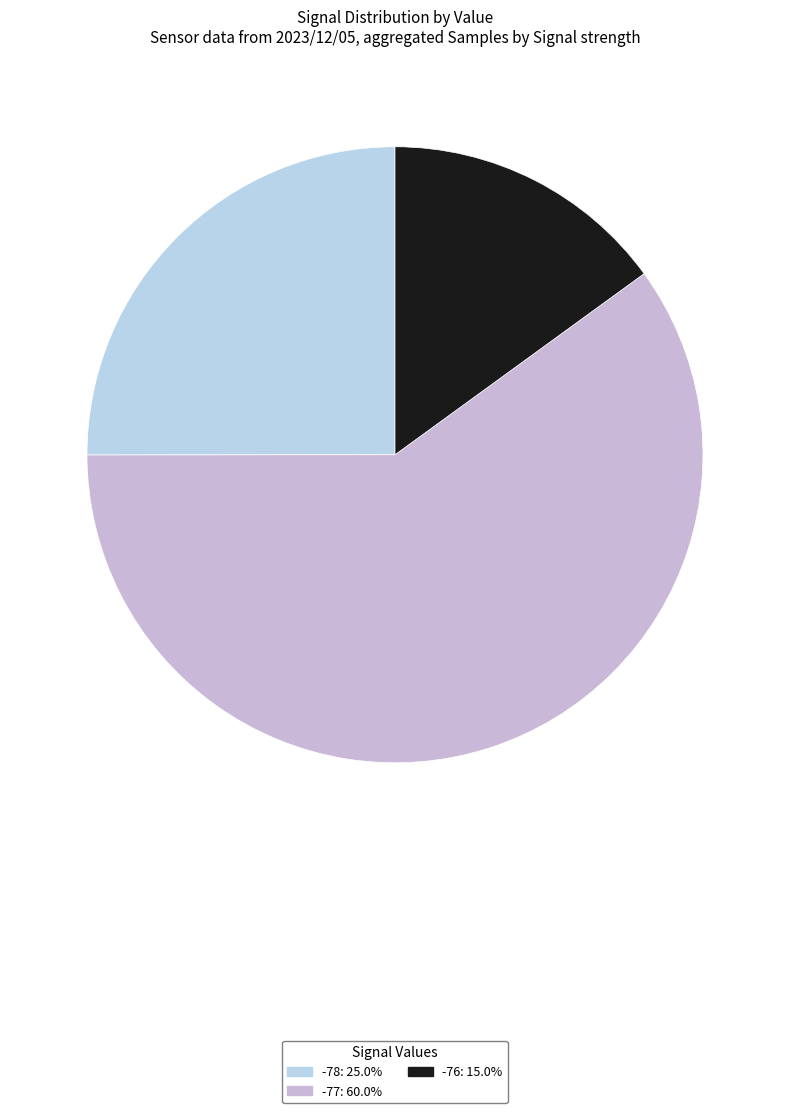

Count the number of slices in the pie.

3